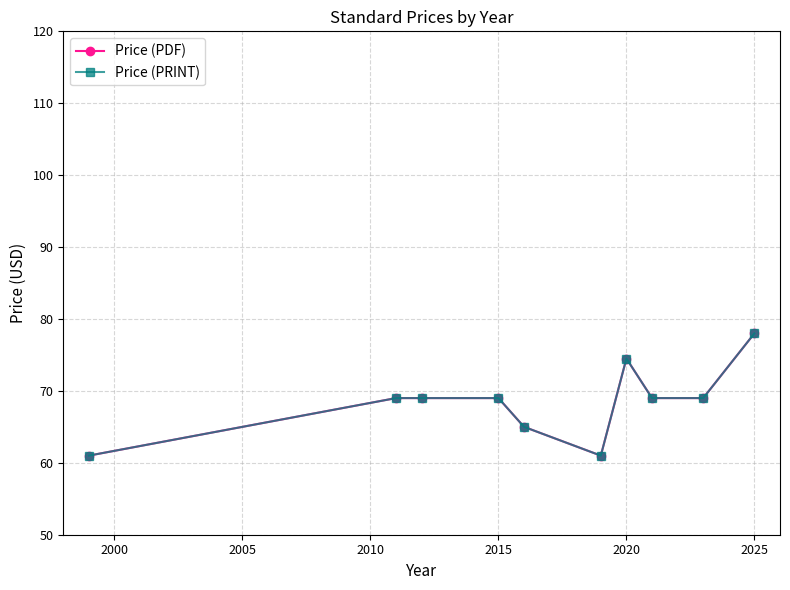

What is the minimum value for Price (PDF)?

61.0